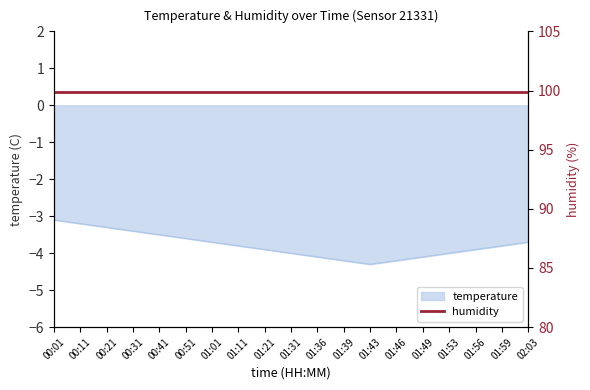

What is the sum of the values at 01:59 and 00:21?

-7.1